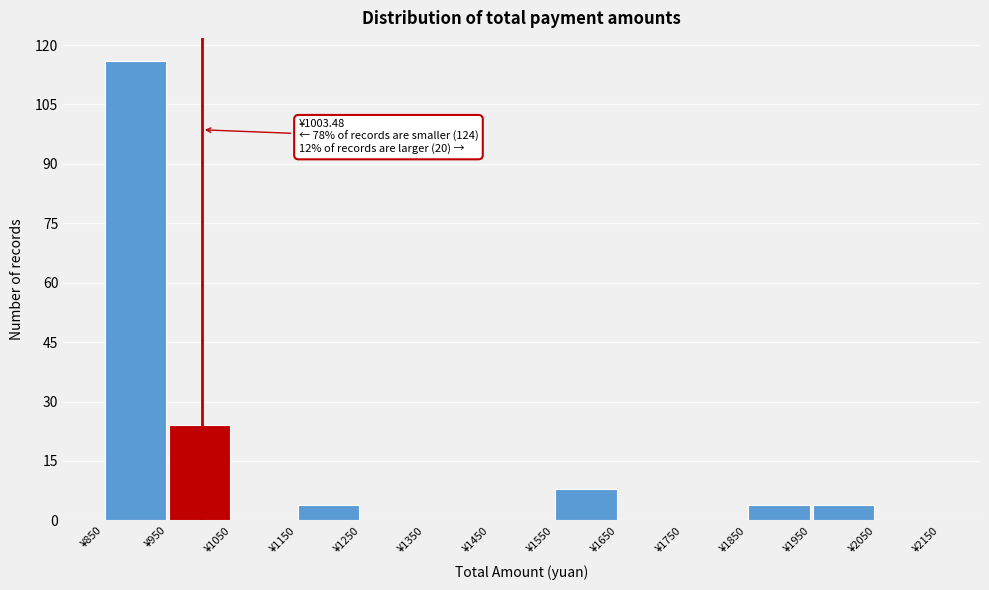

Over which range of the x-axis is the bar tallest?

850 to 950